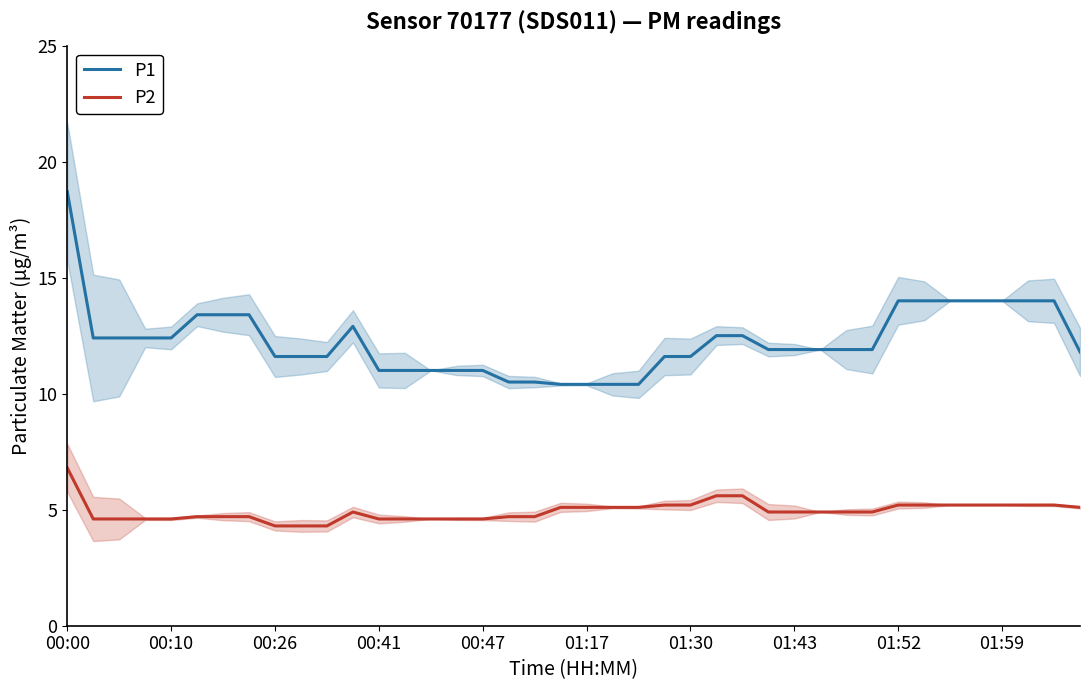

What is the maximum value for P2?

6.8